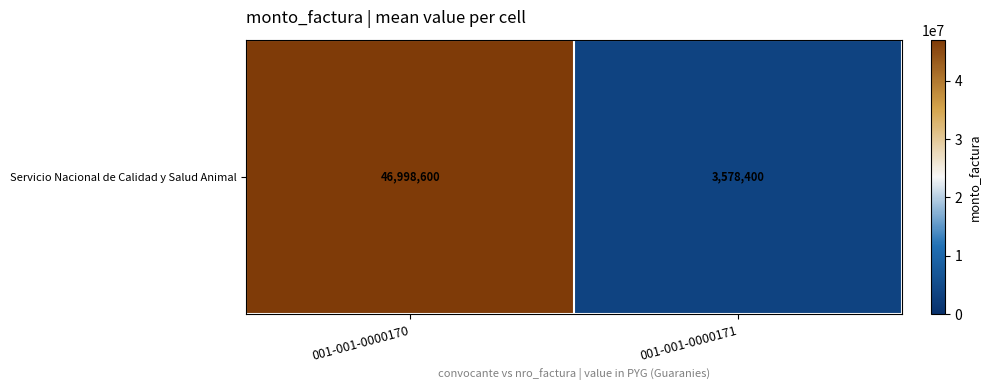

True or false: the data shows 46998600 at 001-001-0000170.

True